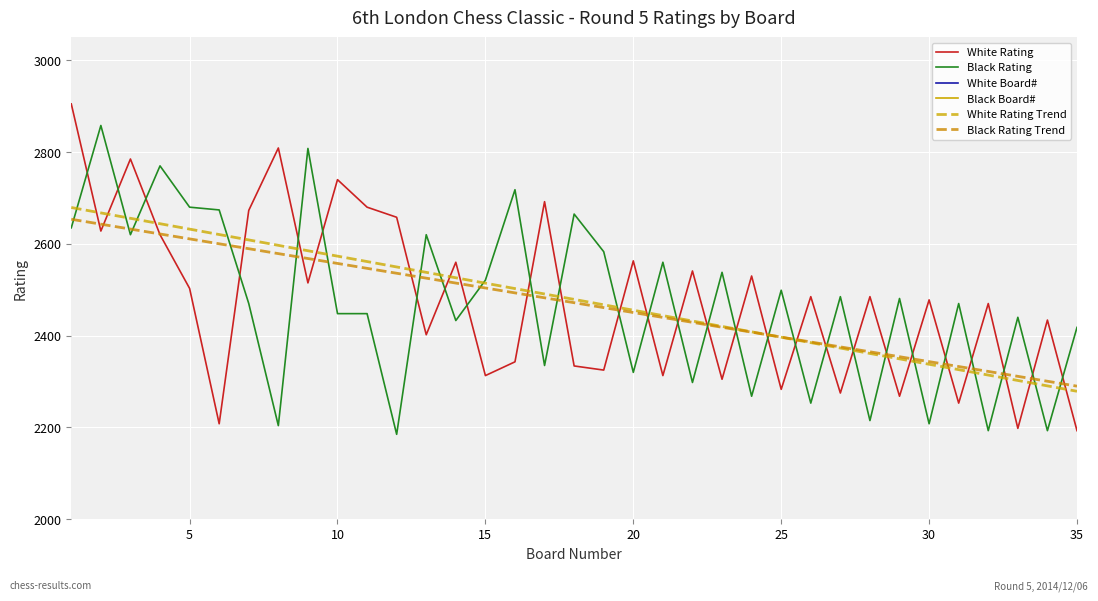

What is the sum of the Black Rating Trend values at 8 and 19?

5018.5